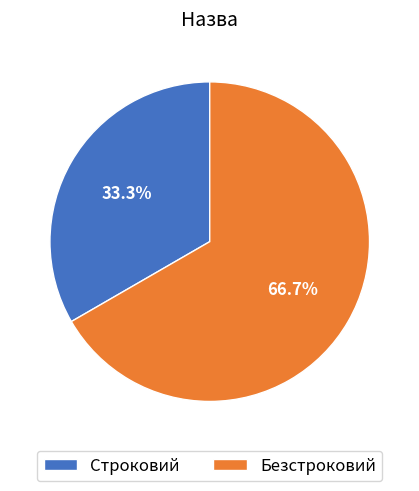

What is the ratio of the value at Безстроковий to the value at Строковий?

2.0